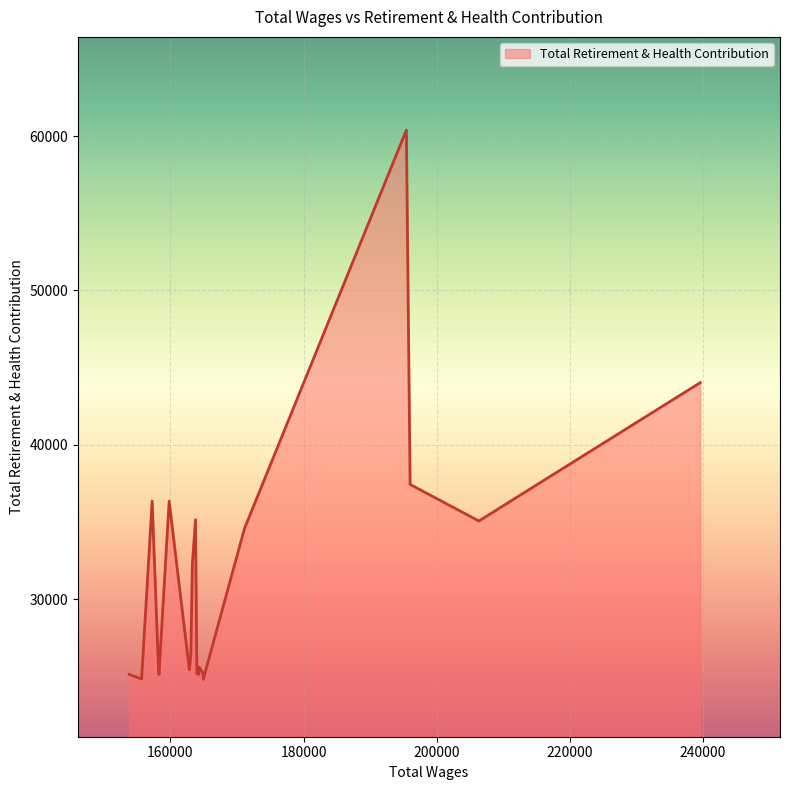

What is the minimum value shown in the chart?

24793